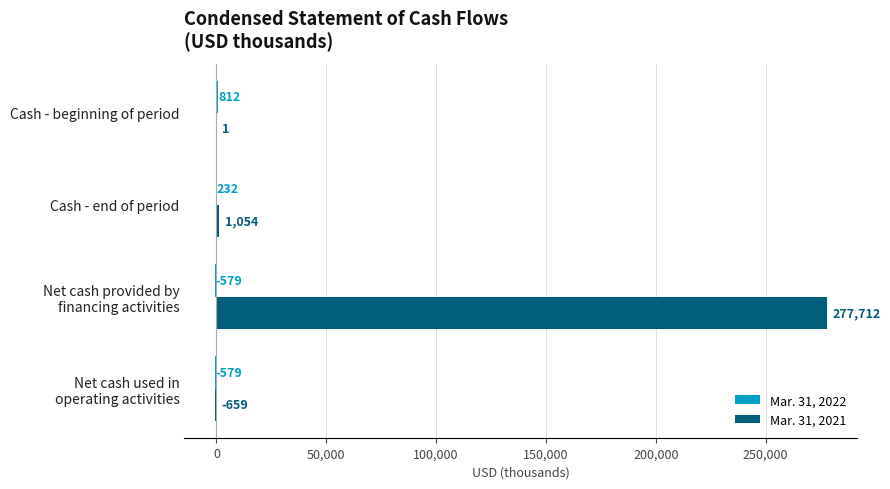

The Mar. 31, 2021 series shows 1054.8 at Cash - end of period. True or false?

True